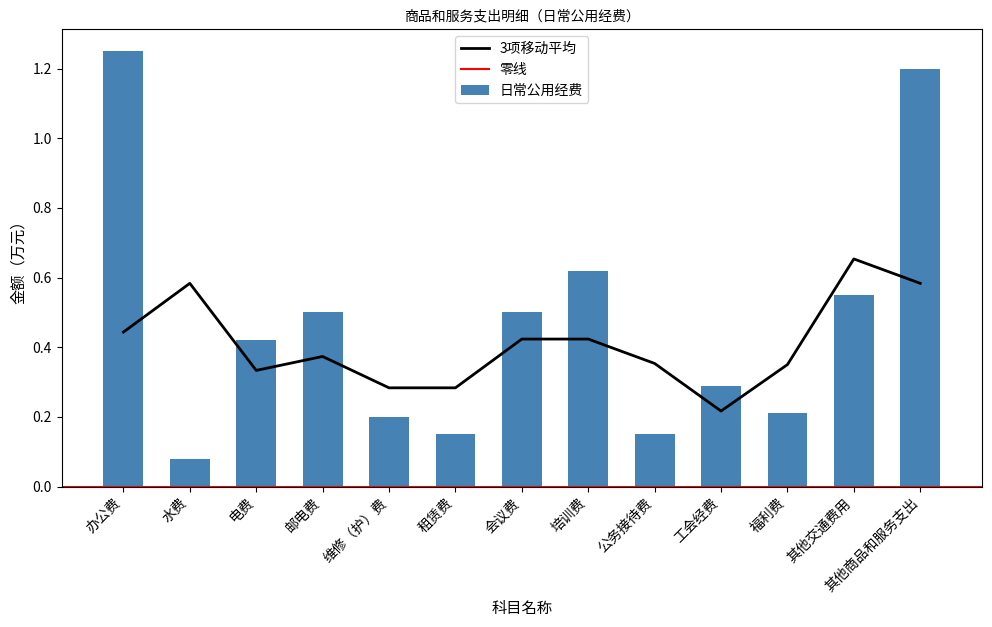

Which has a higher value, 租赁费 or 工会经费?

工会经费